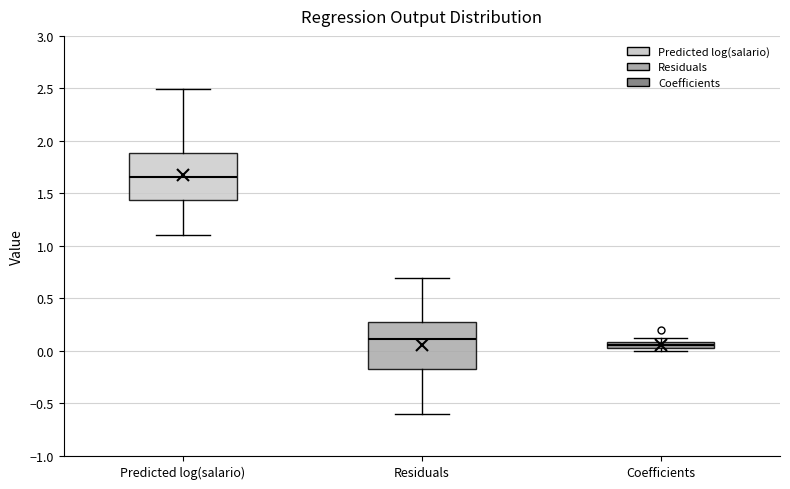

Where does the upper whisker of the box for Residuals end on the y-axis? The values are not printed on the chart, so give them approximately, as read against the axis.

0.70